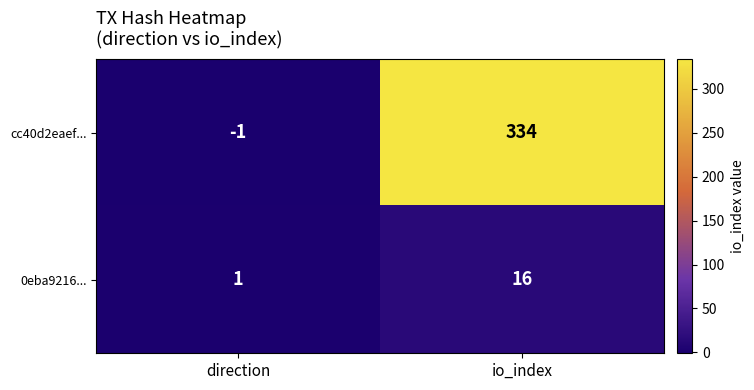

Reading left to right, list all the values displayed in this chart.

cc40d2eaef...: direction=-1	io_index=334
0eba9216...: direction=1	io_index=16